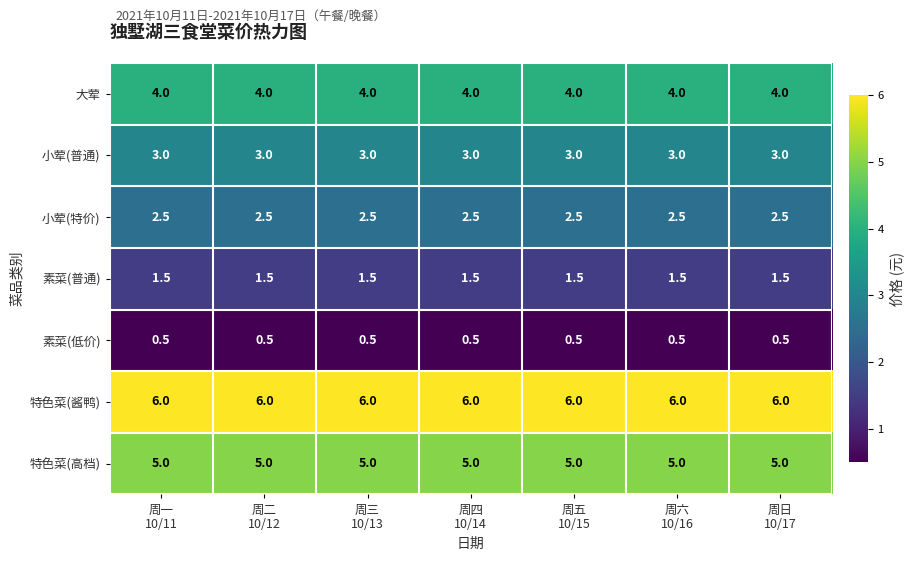

What is the maximum value shown in the chart?

6.0